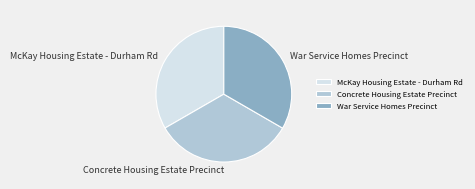

Is the sum of War Service Homes Precinct and Concrete Housing Estate Precinct greater than half?

Yes